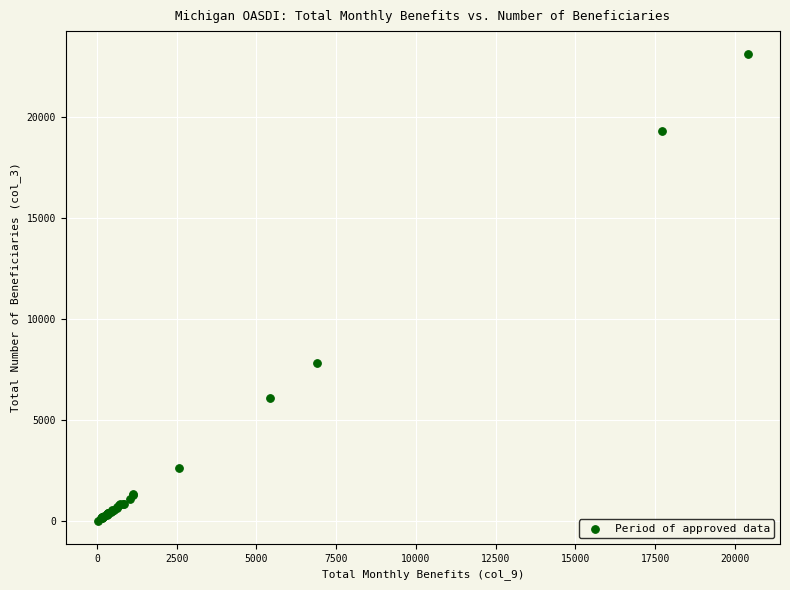

What Y value in the scatter plot is closest to 11580?

7840